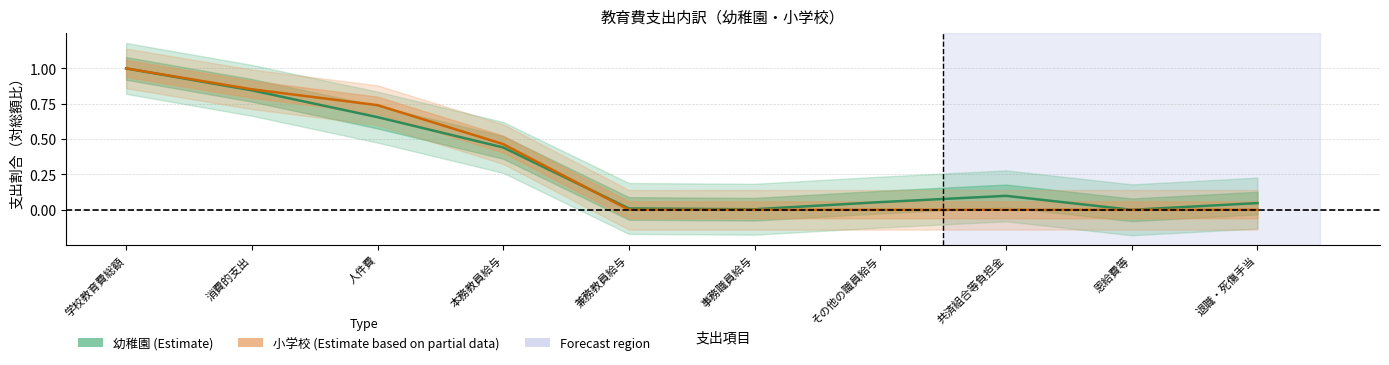

True or false: 小学校（Estimate based on partial data） and 幼稚園（Estimate） intersect in this chart.

True